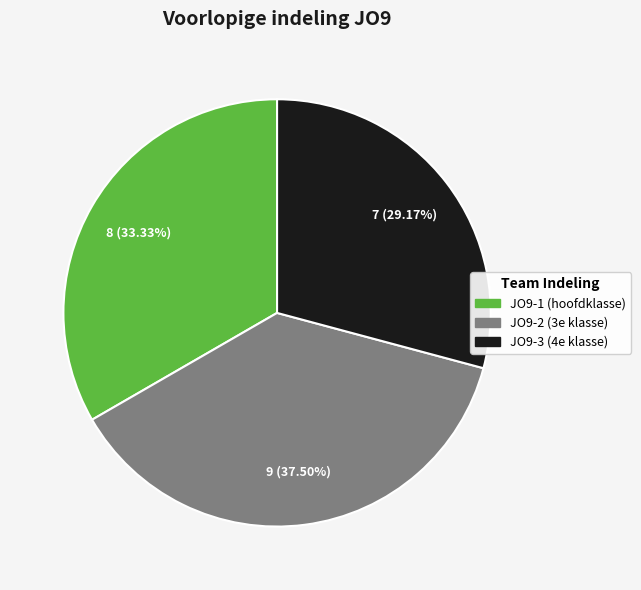

Does JO9-2 (3e klasse) represent more than half of the total?

No